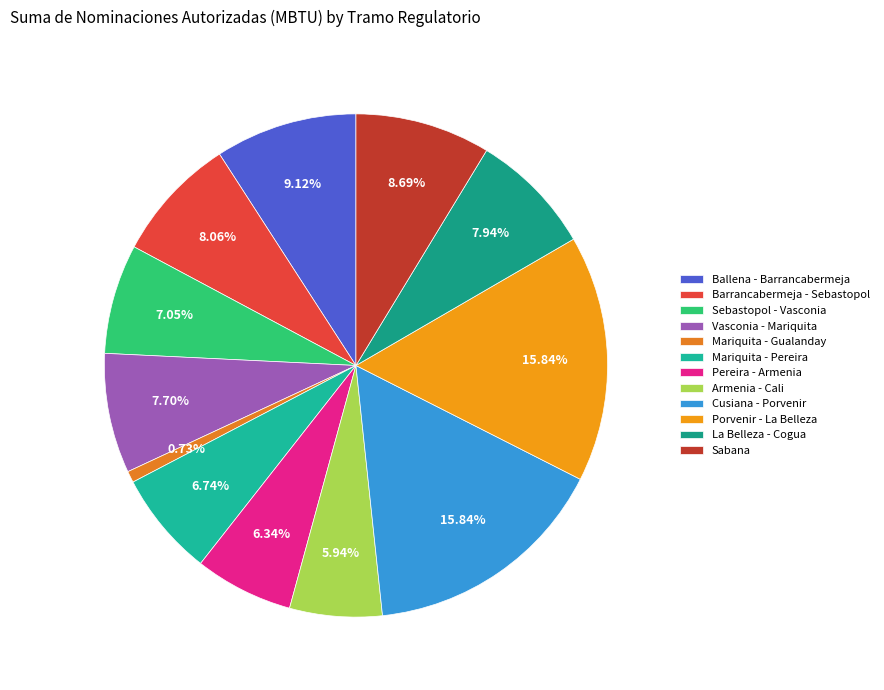

What is the smallest slice in the pie chart?

Mariquita - Gualanday